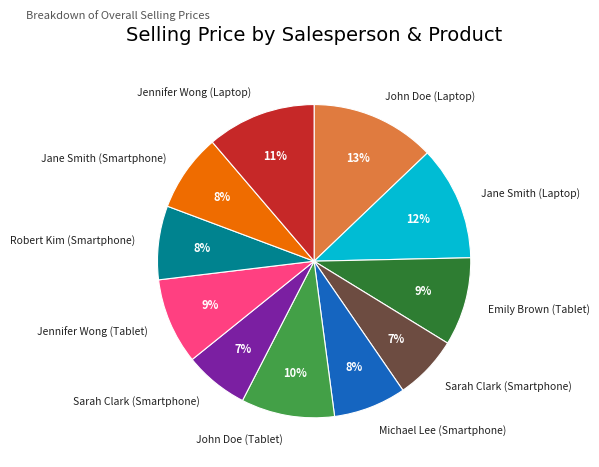

Is there a majority slice in this chart?

No